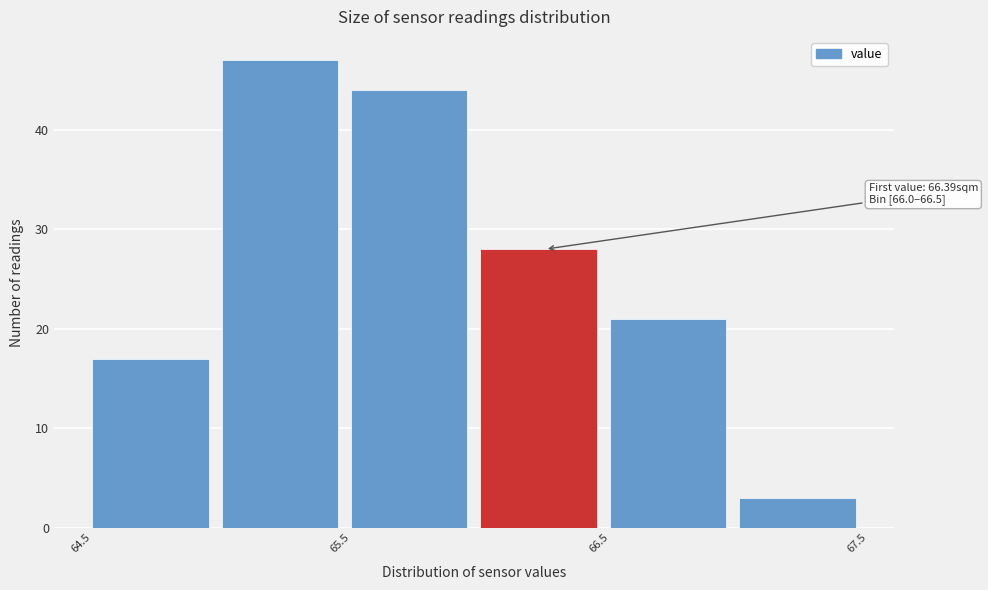

Which range on the x-axis has the tallest bar?

65.0 to 65.5